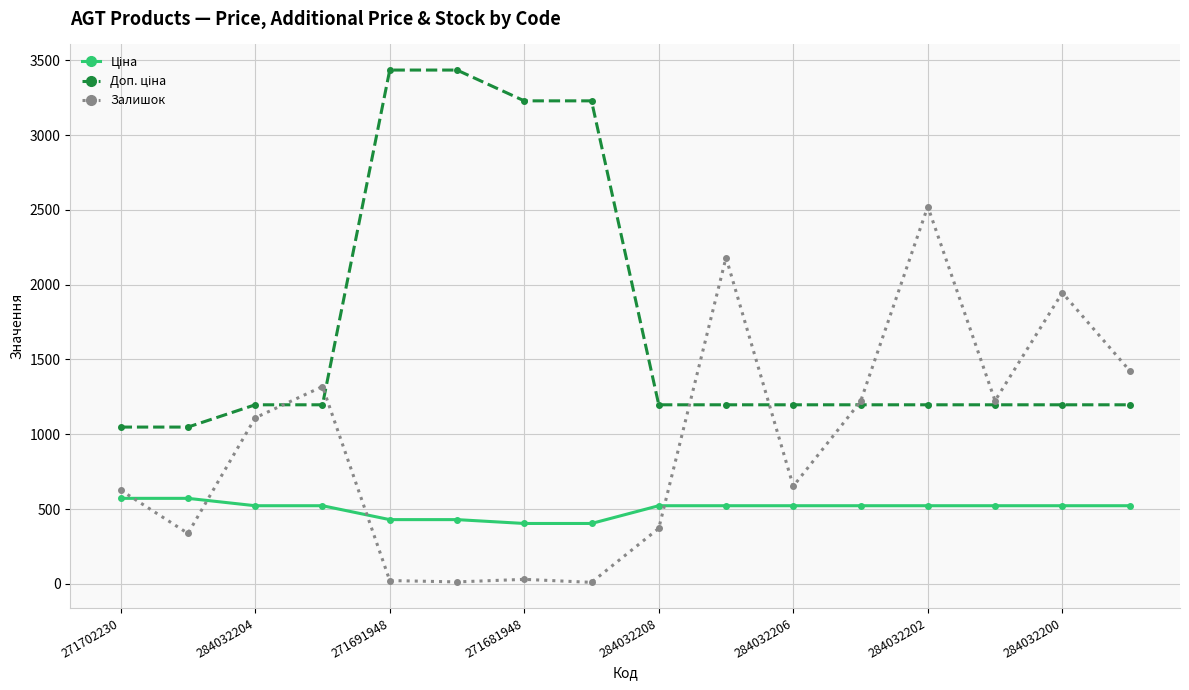

What is the value of the Залишок point at the 16th from the left?

1426.0